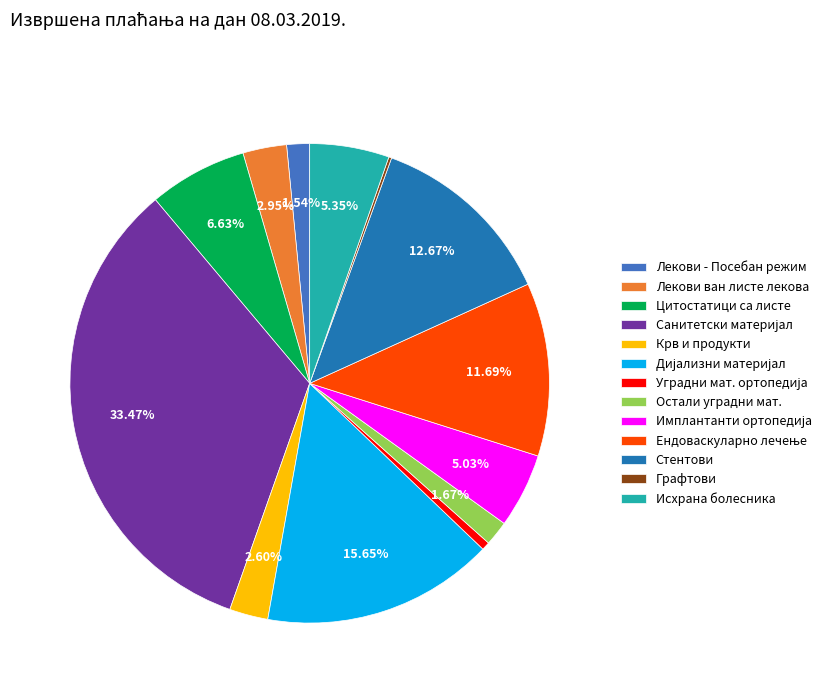

Between Цитостатици са листе and Крв и продукти, which is larger?

Цитостатици са листе